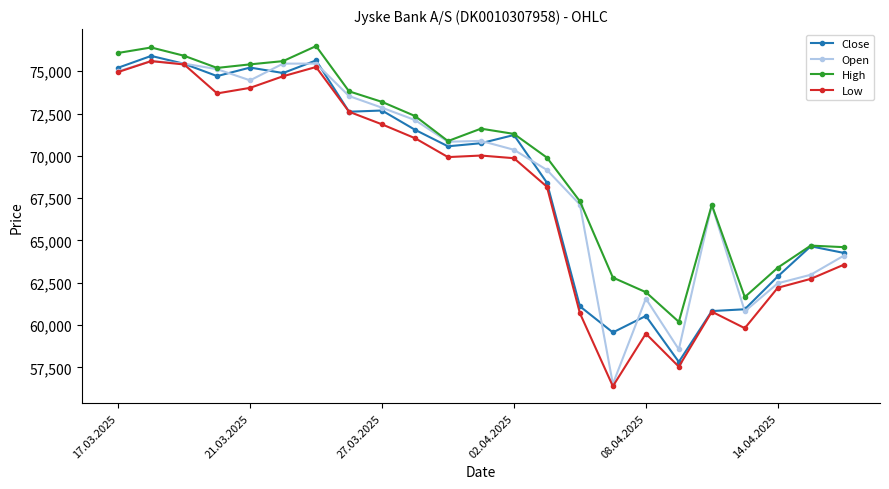

At how many categories does at least one series exceed 65799?

16